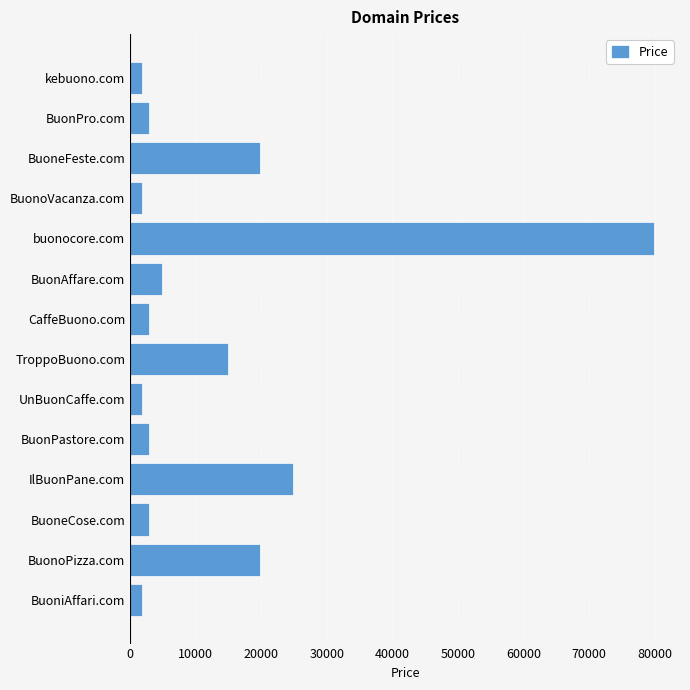

True or false: the data shows 1888 at BuonoVacanza.com.

True